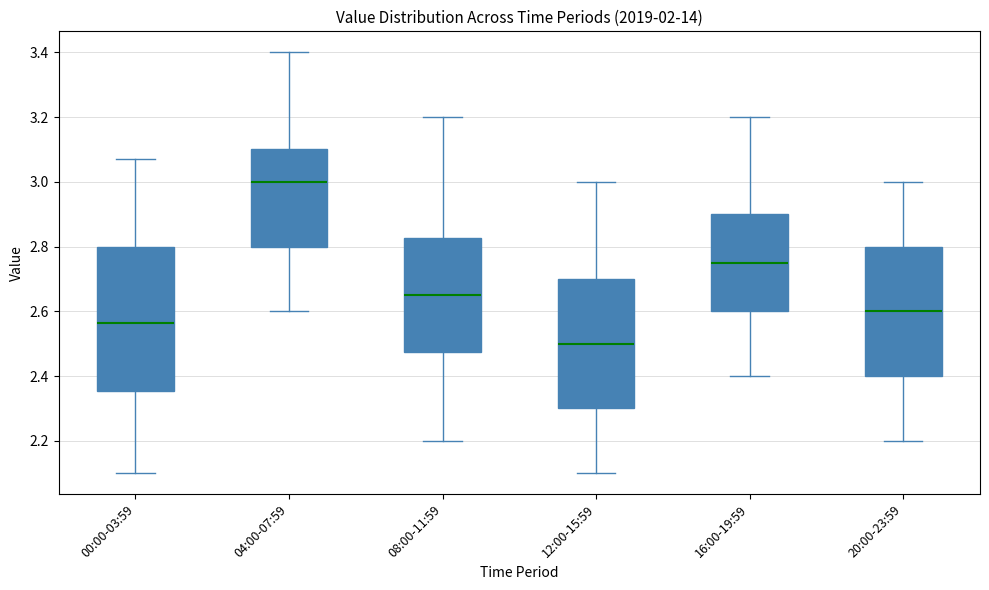

Reading left to right, transcribe this box plot: for each box, give where its median line is, the range the box spans, and where its two whiskers end, as read against the y-axis. The values are not printed on the chart, so give them approximately, as read against the axis.

00:00-03:59: median 2.56, box 2.36 to 2.80, whiskers 2.10 to 3.08
04:00-07:59: median 3.00, box 2.80 to 3.10, whiskers 2.60 to 3.40
08:00-11:59: median 2.66, box 2.48 to 2.82, whiskers 2.20 to 3.20
12:00-15:59: median 2.50, box 2.30 to 2.70, whiskers 2.10 to 3.00
16:00-19:59: median 2.76, box 2.60 to 2.90, whiskers 2.40 to 3.20
20:00-23:59: median 2.60, box 2.40 to 2.80, whiskers 2.20 to 3.00